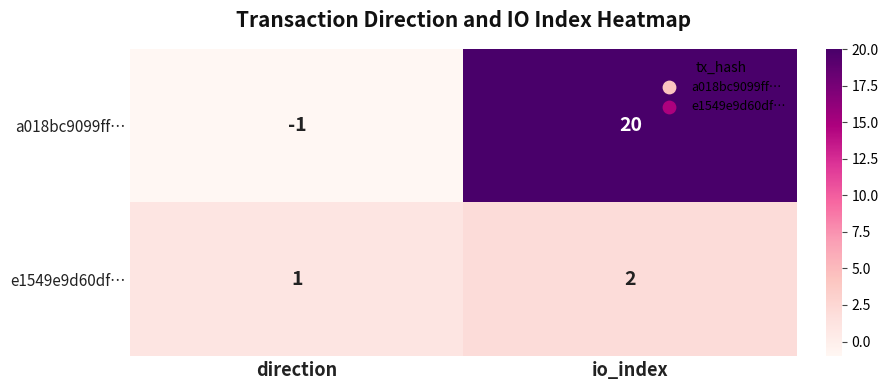

Which series has the widest spread of values?

a018bc9099ff…